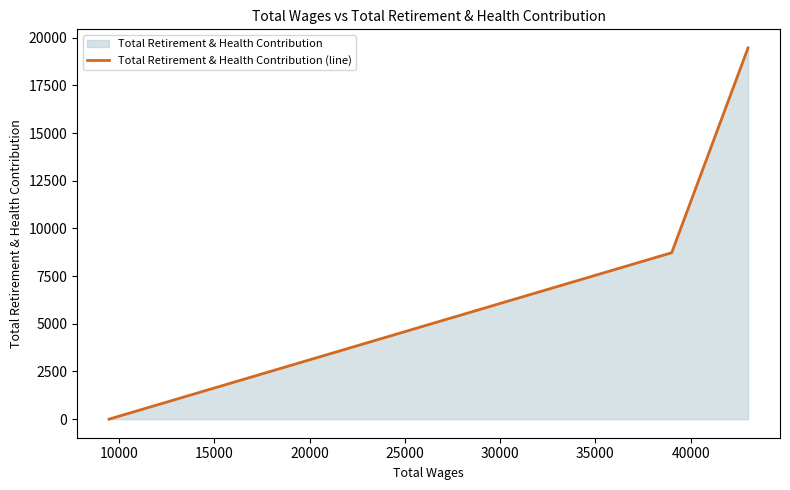

How many values are between 0 and 19470?

3